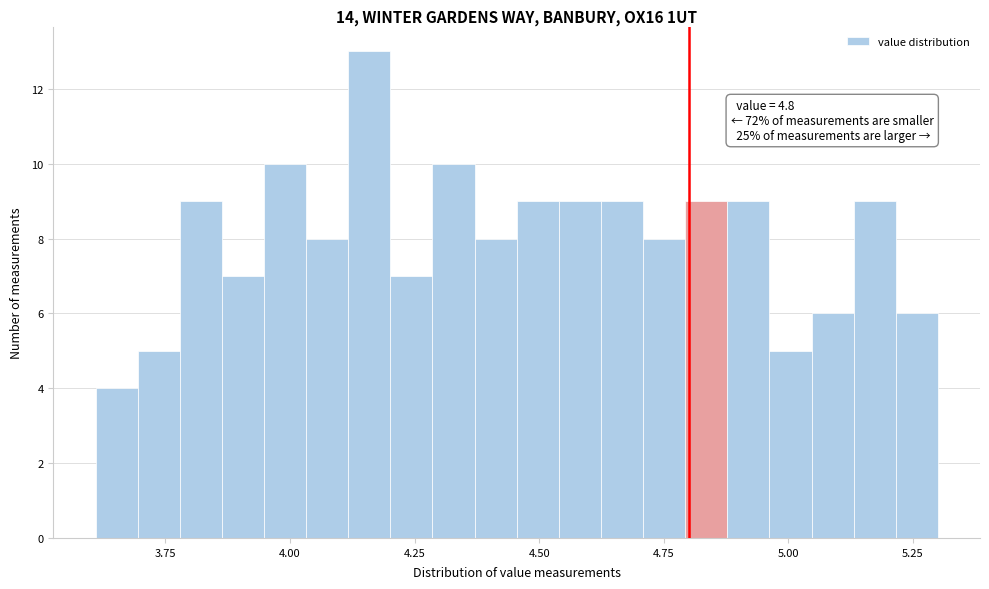

Around what value on the x-axis is the tallest bar? Give the approximate position of its centre, as read against the axis.

4.15